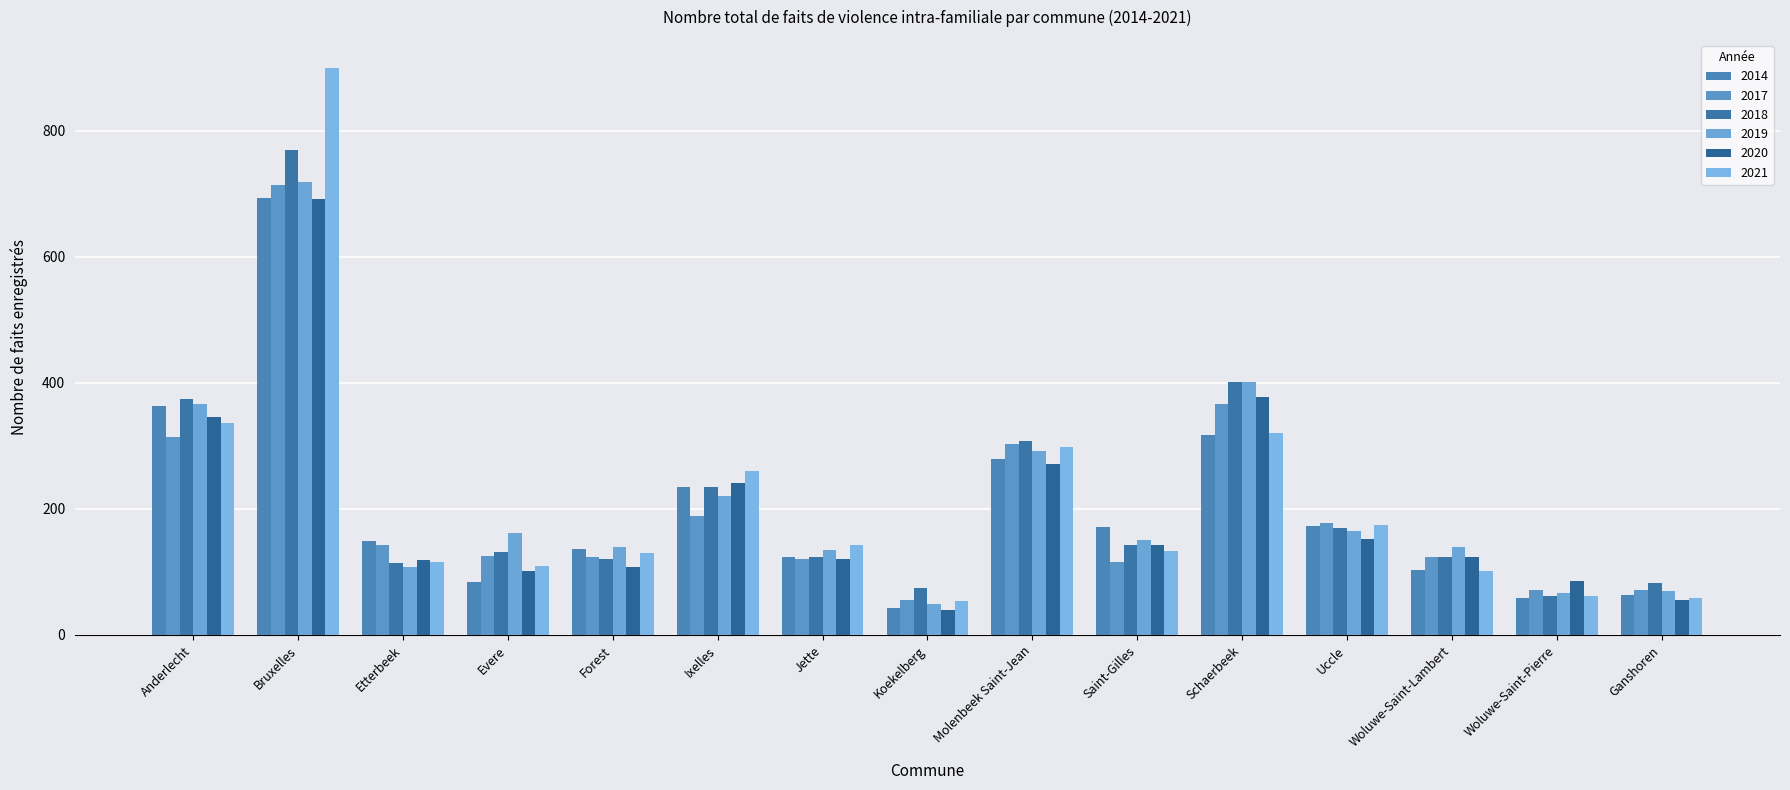

What is the sum of the 2019 values at Bruxelles and Uccle?

883